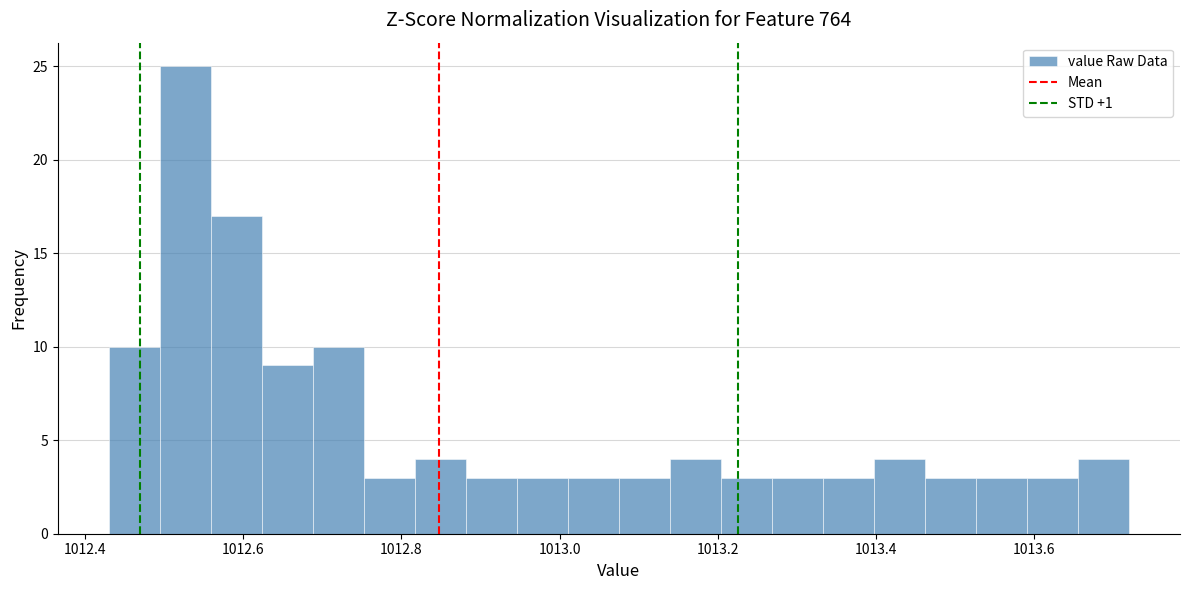

Around what value on the x-axis is the tallest bar? Give the approximate position of its centre, as read against the axis.

1012.52